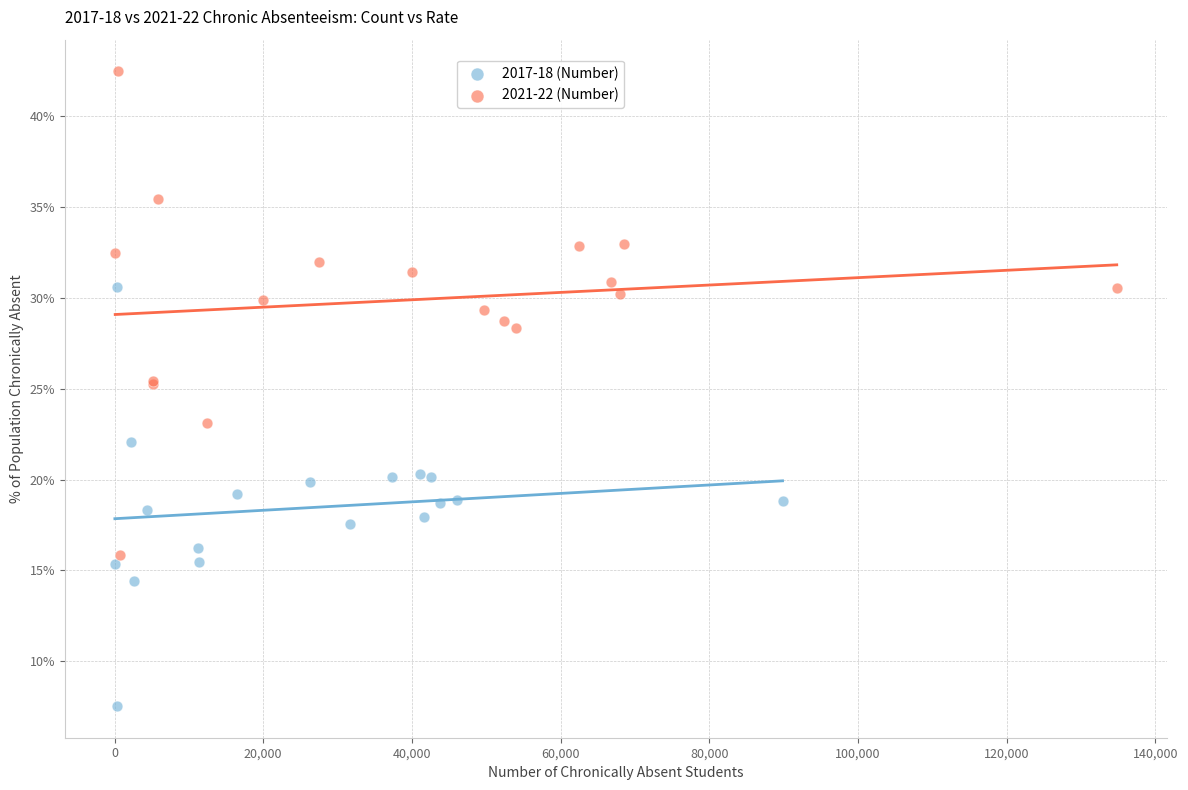

Which series reaches the minimum Y coordinate?

2017-18 (Number)